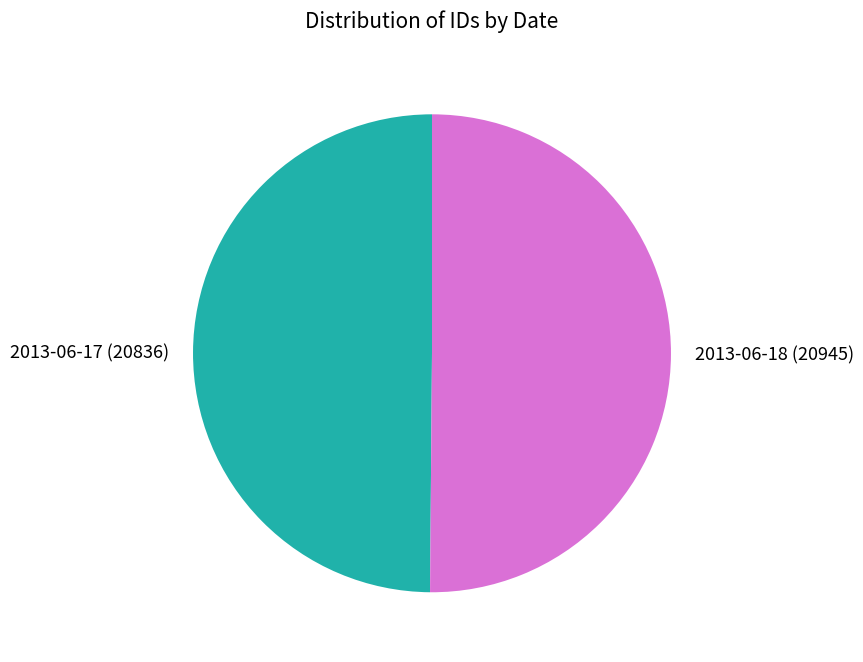

Combined, do 2013-06-18 (20945) and 2013-06-17 (20836) account for over 50%?

Yes